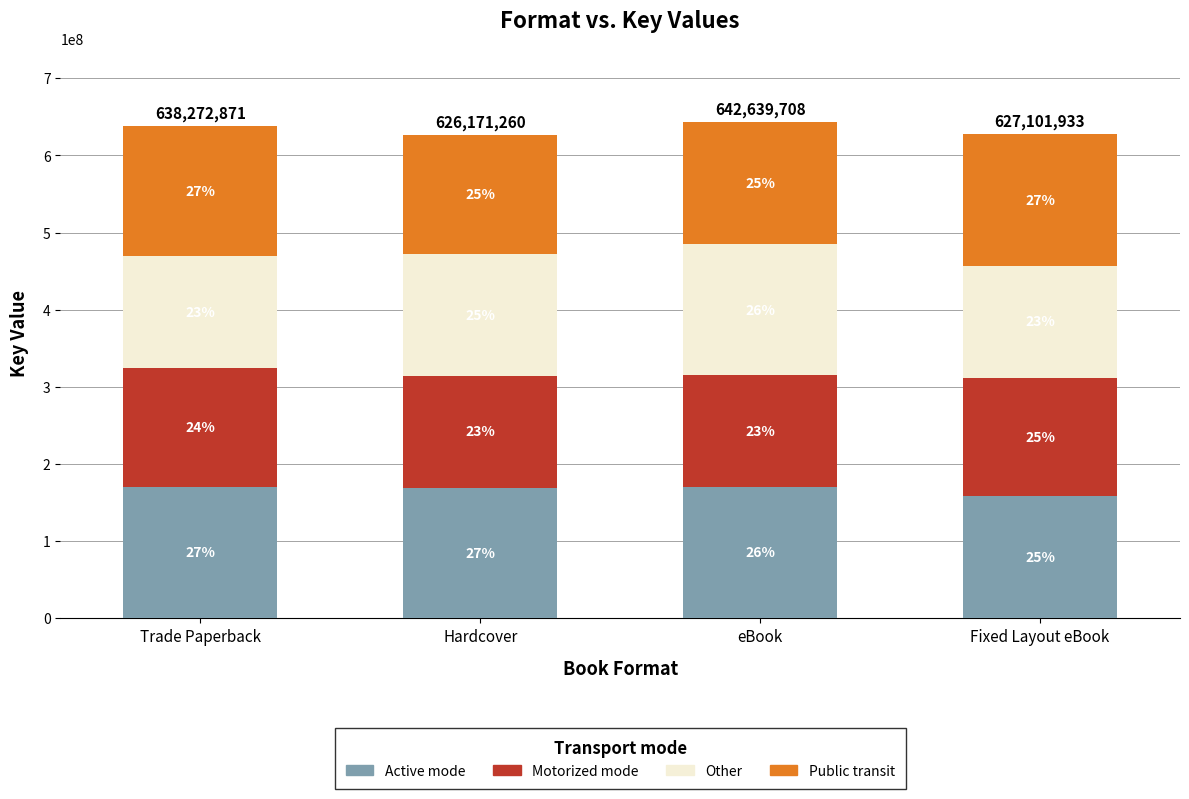

Does the chart contain stacked bars?

Yes